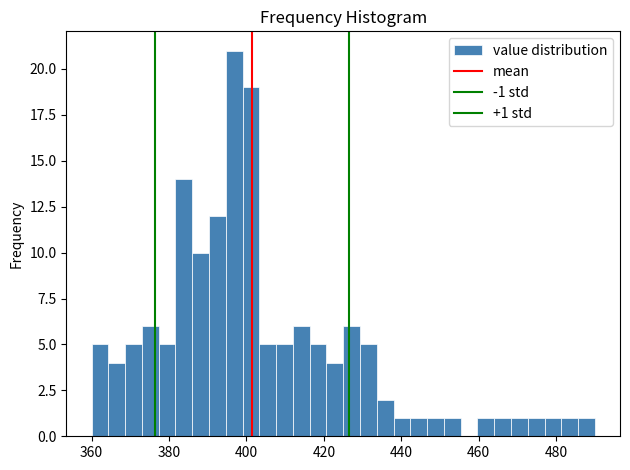

Around what value on the x-axis is the tallest bar? Give the approximate position of its centre, as read against the axis.

396